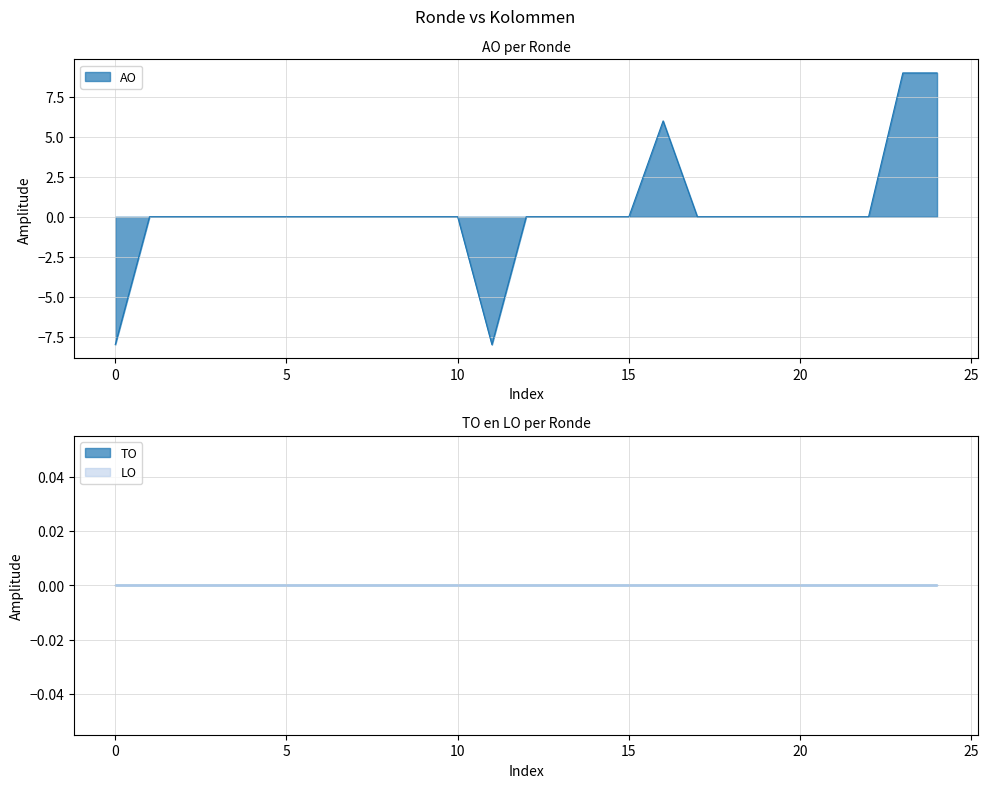

Reading right to left, extract all data points from this chart.

AO: 2019 1ste aanpassing ontwerp=9	2019 1ste aanpassing goedgekeurd=9	2020 Opmaak ontwerp=0	2020 Opmaak goedgekeurd=0	2020 1ste aanpassing ontwerp=0	2020 1ste aanpassing goedgekeurd=0	2020 2de aanpassing ontwerp=0	2020 2de aanpassing goedgekeurd=0	2020 uitvoering=6	2021 Opmaak ontwerp=0	2021 Opmaak goedgekeurd=0	2021 1ste aanpassing ontwerp=0	2021 1ste aanpassing goedgekeurd=0	2021 uitvoering=-8	2022 Opmaak ontwerp=0	2022 Opmaak goedgekeurd=0	2022 1ste aanpassing ontwerp=0	2022 1ste aanpassing goedgekeurd=0	2022 2de aanpassing ontwerp=0	2022 2de aanpassing goedgekeurd=0	2022 uitvoering=0	2023 Opmaak ontwerp=0	2023 Opmaak goedgekeurd=0	2023 1ste aanpassing ontwerp=0	2023 1ste aanpassing goedgekeurd=-8
TO: 2019 1ste aanpassing ontwerp=0	2019 1ste aanpassing goedgekeurd=0	2020 Opmaak ontwerp=0	2020 Opmaak goedgekeurd=0	2020 1ste aanpassing ontwerp=0	2020 1ste aanpassing goedgekeurd=0	2020 2de aanpassing ontwerp=0	2020 2de aanpassing goedgekeurd=0	2020 uitvoering=0	2021 Opmaak ontwerp=0	2021 Opmaak goedgekeurd=0	2021 1ste aanpassing ontwerp=0	2021 1ste aanpassing goedgekeurd=0	2021 uitvoering=0	2022 Opmaak ontwerp=0	2022 Opmaak goedgekeurd=0	2022 1ste aanpassing ontwerp=0	2022 1ste aanpassing goedgekeurd=0	2022 2de aanpassing ontwerp=0	2022 2de aanpassing goedgekeurd=0	2022 uitvoering=0	2023 Opmaak ontwerp=0	2023 Opmaak goedgekeurd=0	2023 1ste aanpassing ontwerp=0	2023 1ste aanpassing goedgekeurd=0
LO: 2019 1ste aanpassing ontwerp=0	2019 1ste aanpassing goedgekeurd=0	2020 Opmaak ontwerp=0	2020 Opmaak goedgekeurd=0	2020 1ste aanpassing ontwerp=0	2020 1ste aanpassing goedgekeurd=0	2020 2de aanpassing ontwerp=0	2020 2de aanpassing goedgekeurd=0	2020 uitvoering=0	2021 Opmaak ontwerp=0	2021 Opmaak goedgekeurd=0	2021 1ste aanpassing ontwerp=0	2021 1ste aanpassing goedgekeurd=0	2021 uitvoering=0	2022 Opmaak ontwerp=0	2022 Opmaak goedgekeurd=0	2022 1ste aanpassing ontwerp=0	2022 1ste aanpassing goedgekeurd=0	2022 2de aanpassing ontwerp=0	2022 2de aanpassing goedgekeurd=0	2022 uitvoering=0	2023 Opmaak ontwerp=0	2023 Opmaak goedgekeurd=0	2023 1ste aanpassing ontwerp=0	2023 1ste aanpassing goedgekeurd=0